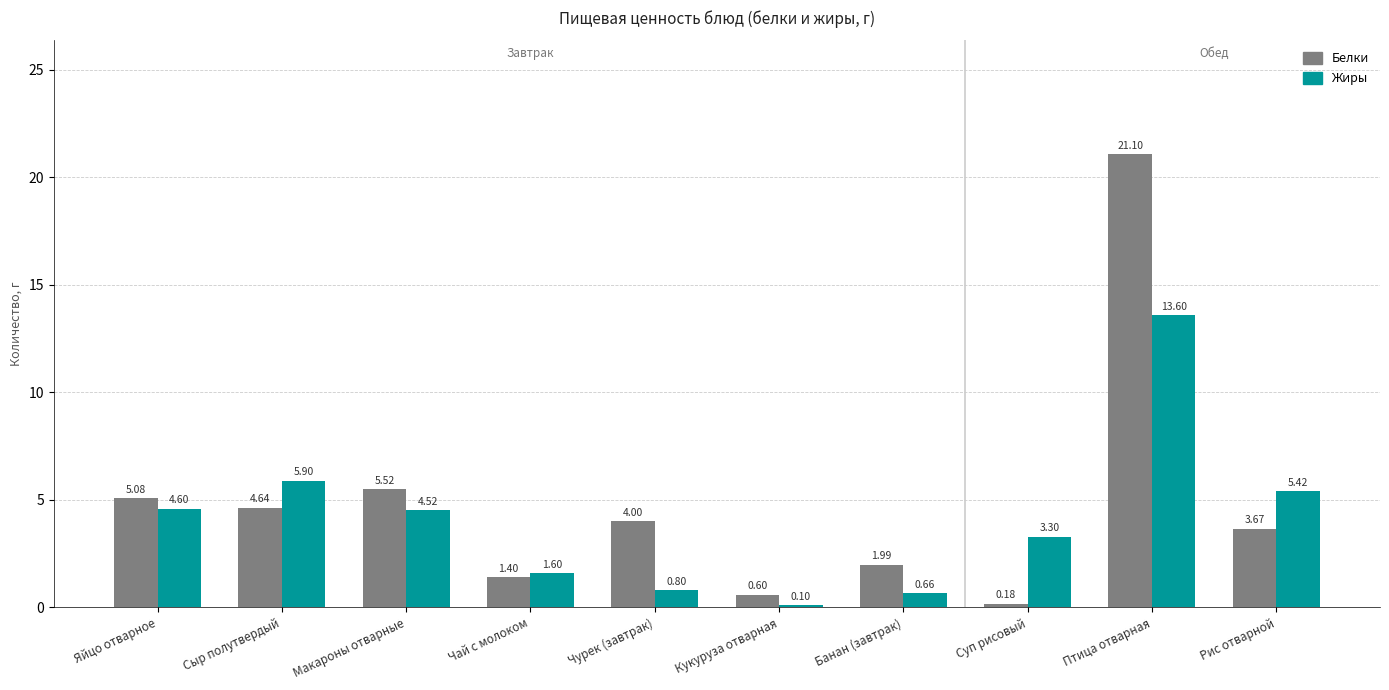

At which label is Белки closest to 10?

Макароны отварные